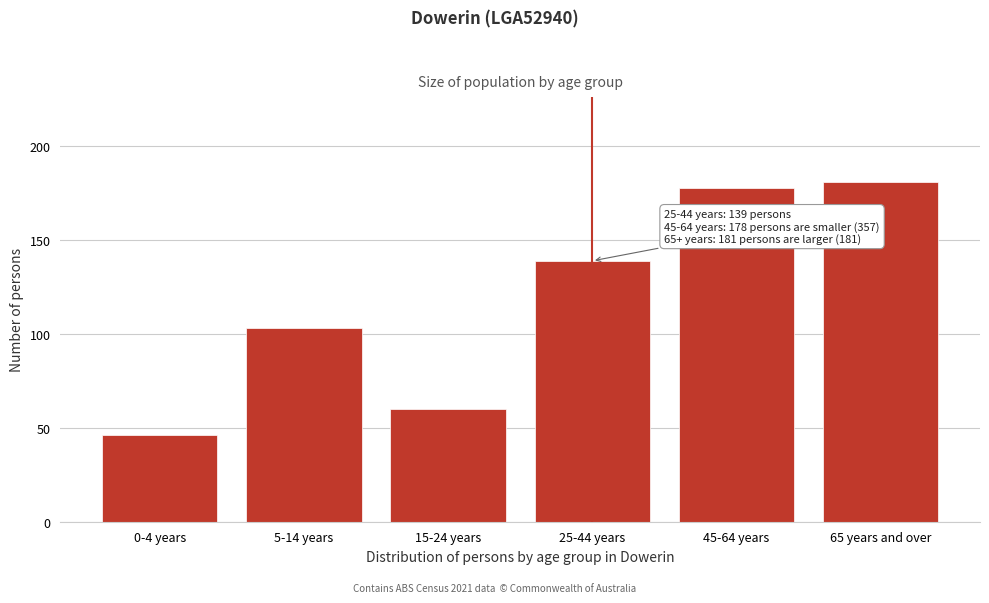

Reading left to right, what are all the values shown in this chart?

0-4 years=46	5-14 years=103	15-24 years=60	25-44 years=139	45-64 years=178	65 years and over=181